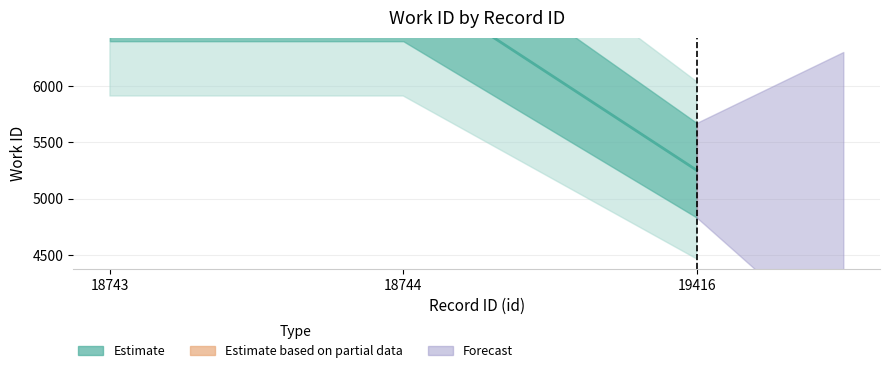

Reading left to right, what are all the values shown in this chart?

6956	6956	5253